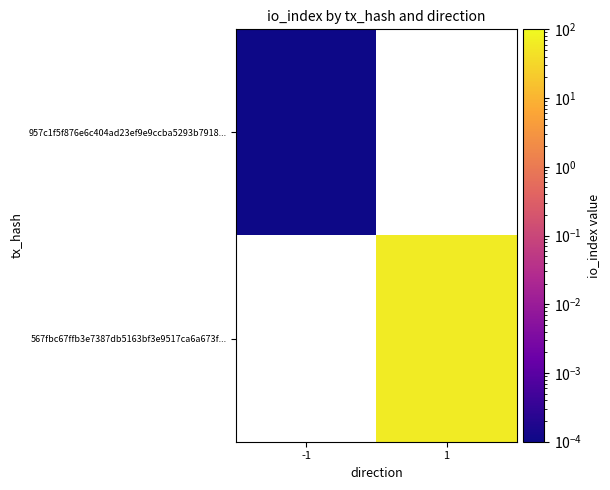

Which series has the widest spread of values?

957c1f5f876e6c404ad23ef9e9ccba5293b7918...